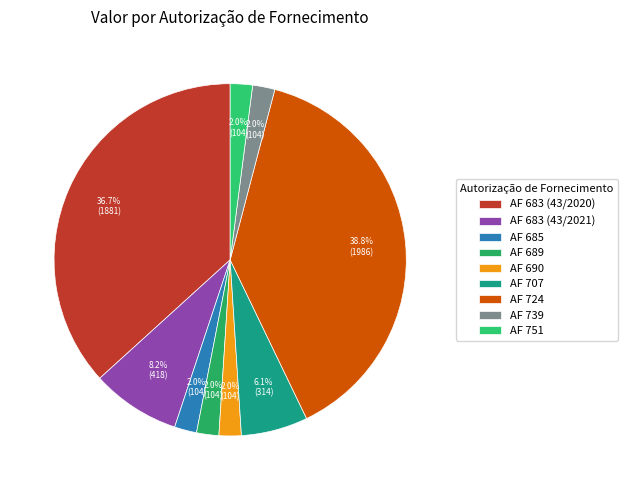

What is the ratio of the value at AF 724 to the value at AF 739?

19.0